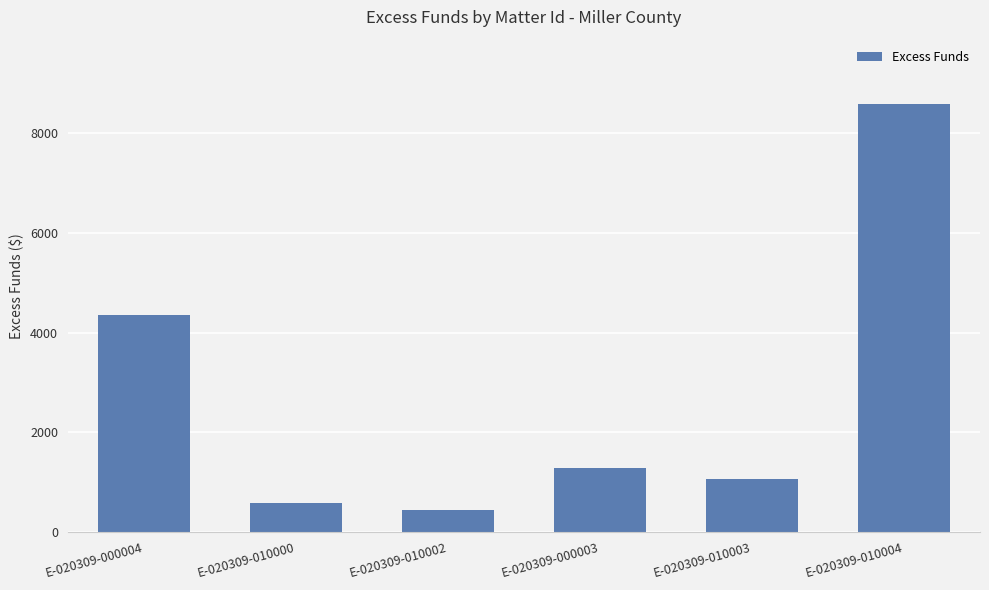

Where is the data nearest to the value 4519?

E-020309-000004